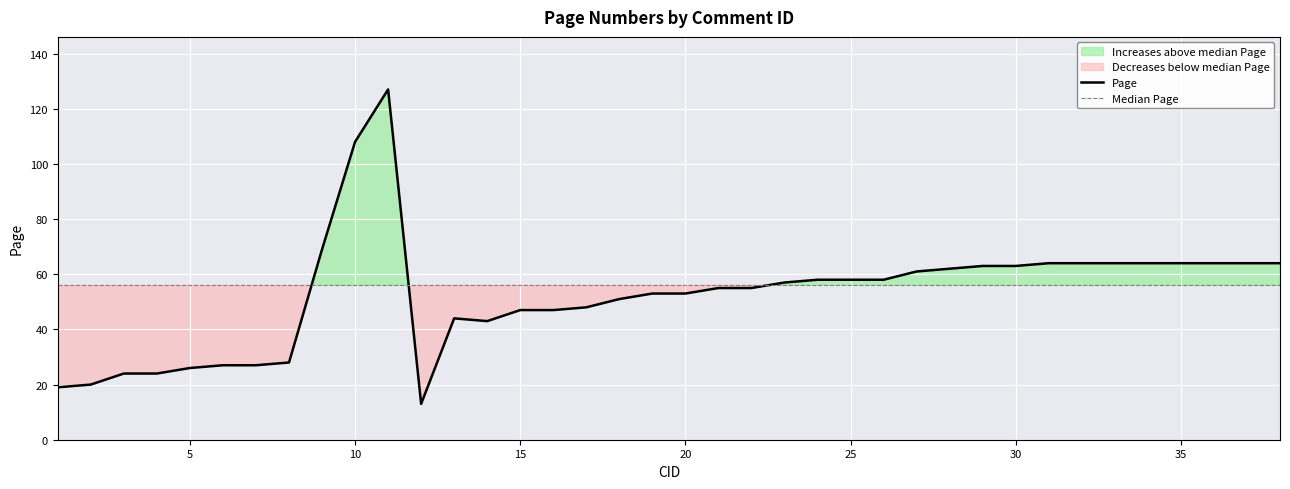

What is the maximum value for Page?

127